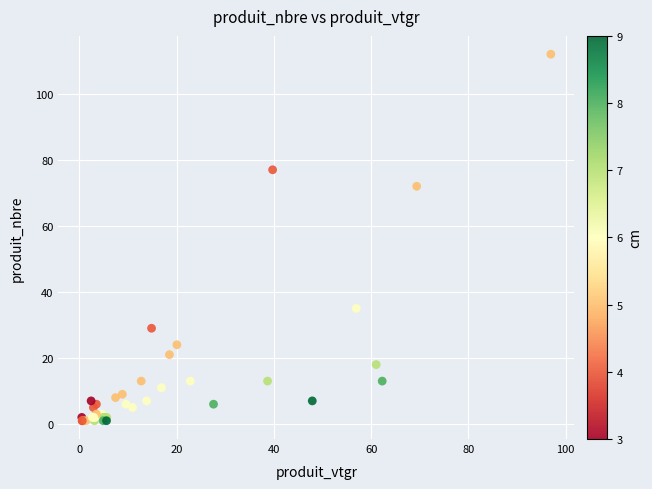

What Y value in the scatter plot is closest to 56?

72